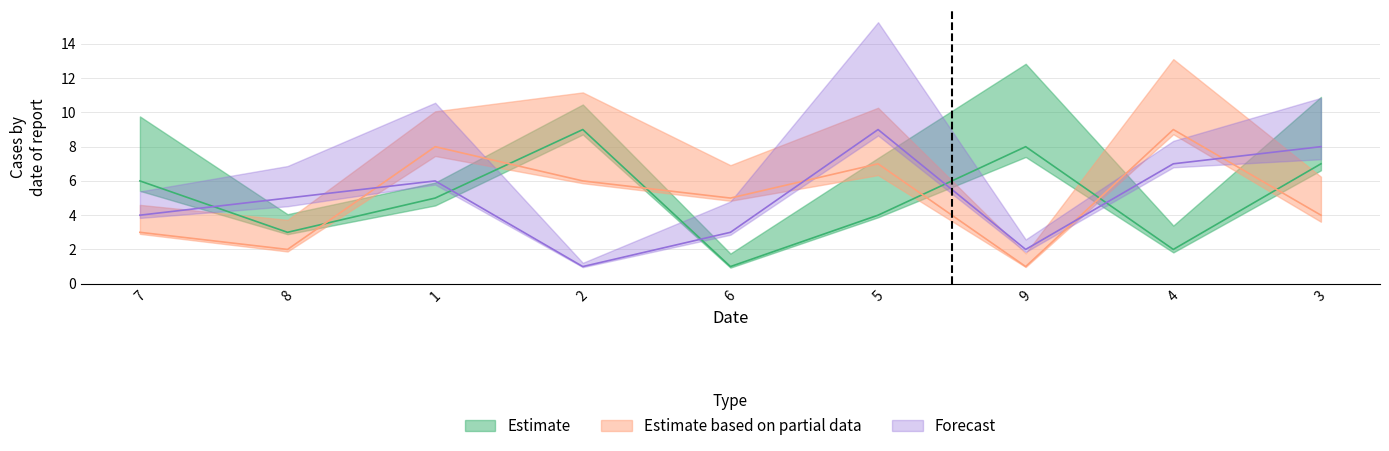

What is the spread (max minus min) of values at 4?

7